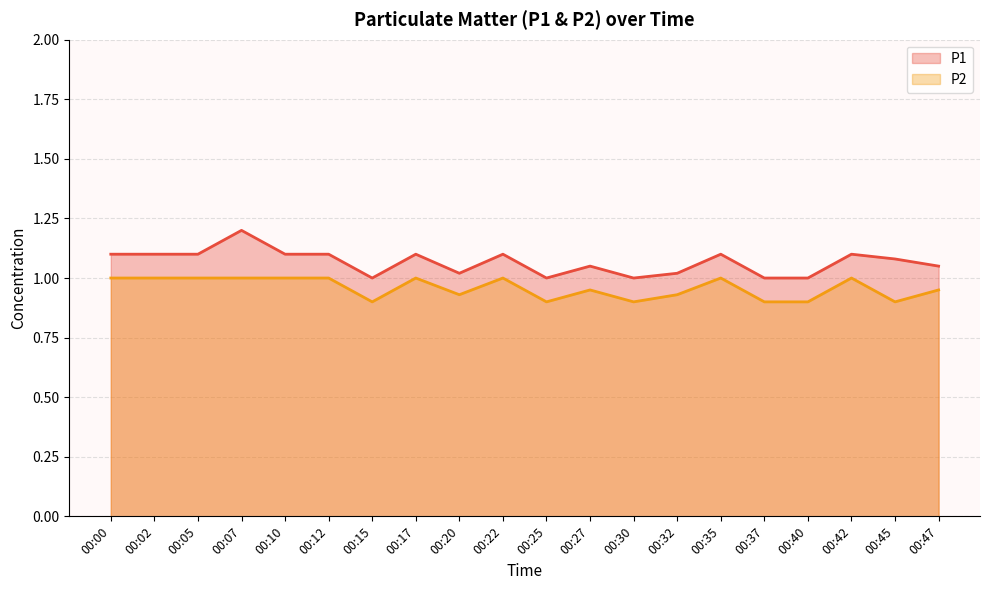

The P1 series shows 1.1 at 00:42. True or false?

True